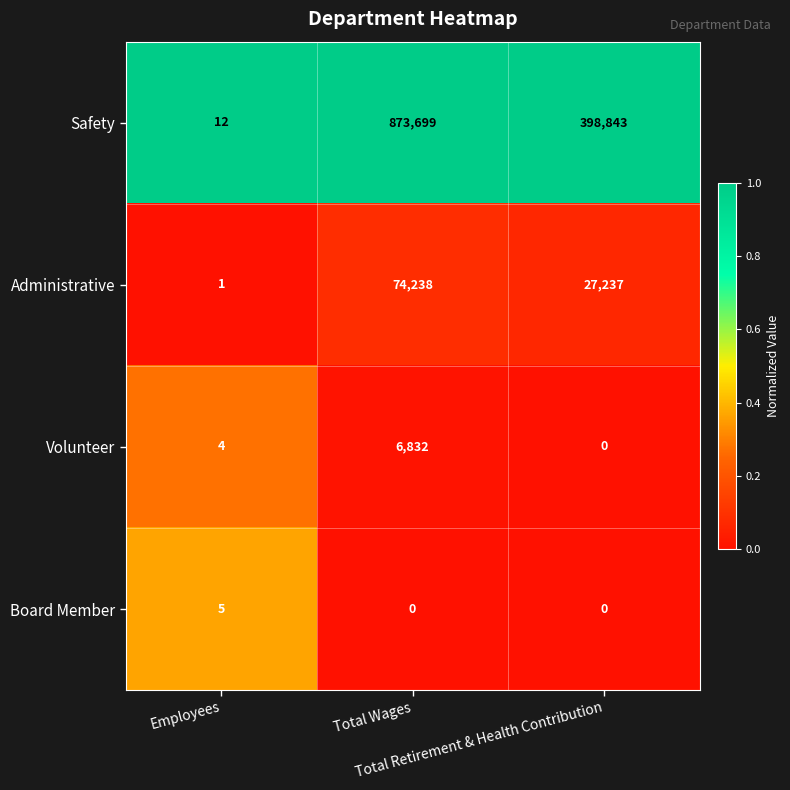

Rank the series by their maximum value, from highest to lowest.

Safety, Administrative, Volunteer, Board Member